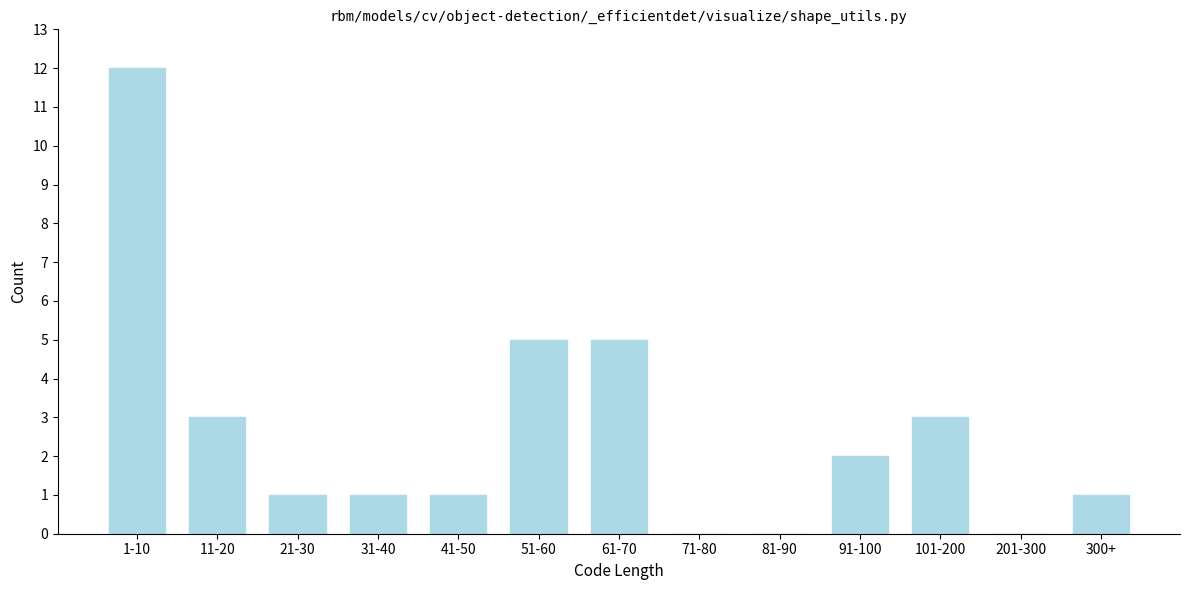

Reading right to left, transcribe all the data shown in this chart.

300+=1	201-300=0	101-200=3	91-100=2	81-90=0	71-80=0	61-70=5	51-60=5	41-50=1	31-40=1	21-30=1	11-20=3	1-10=12